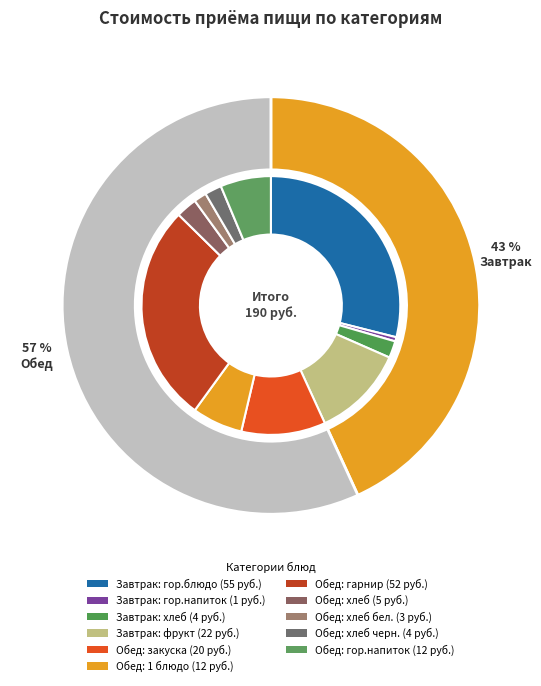

How many slices are in this pie chart?

2